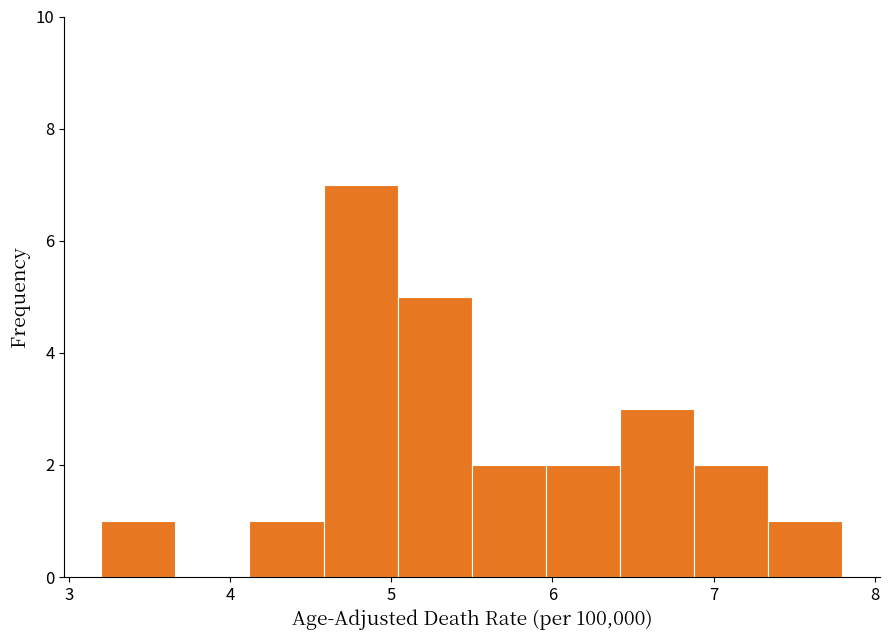

How tall is the bar that spans 5.96 to 6.42 on the x-axis? Neither the bar edges nor the heights are printed on the chart, so give them approximately, as read against the axes.

2